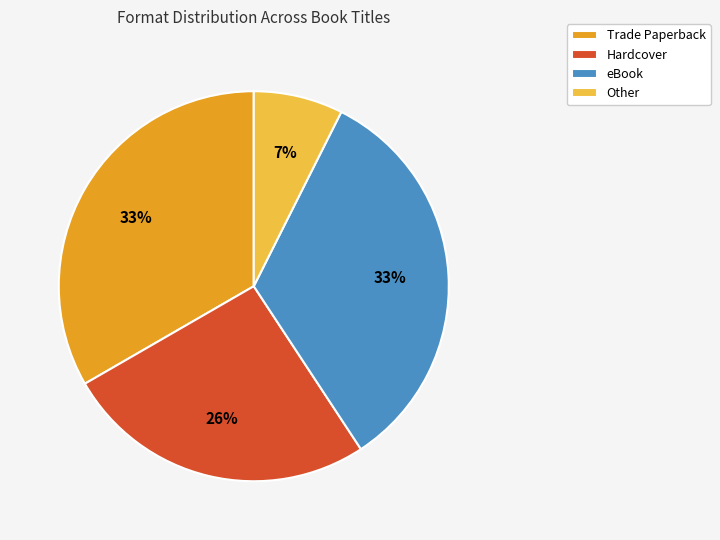

Between eBook and Other, which is larger?

eBook